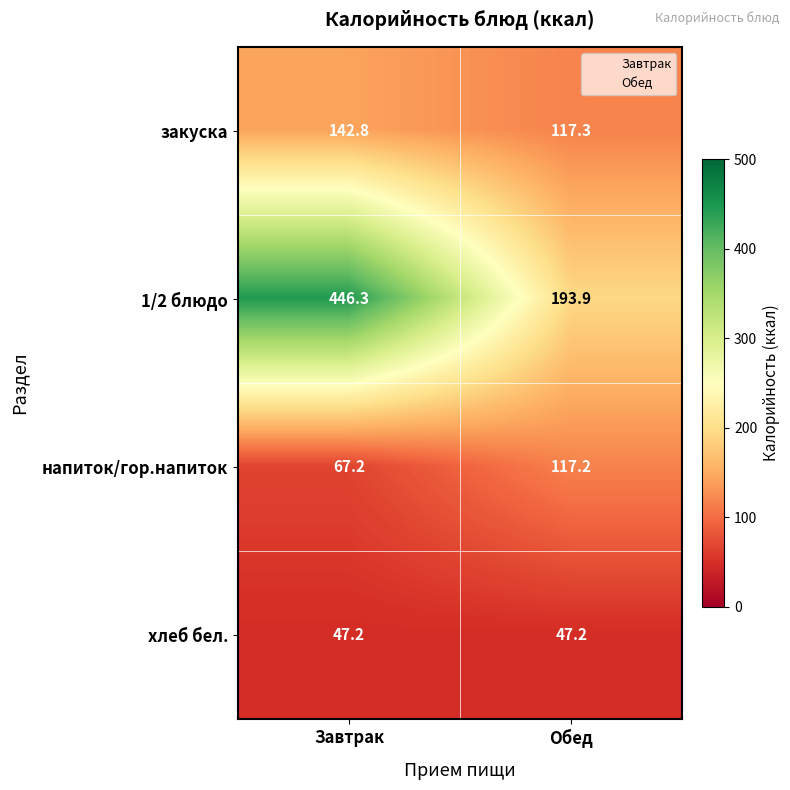

At which category is the sum across all series the highest?

Завтрак